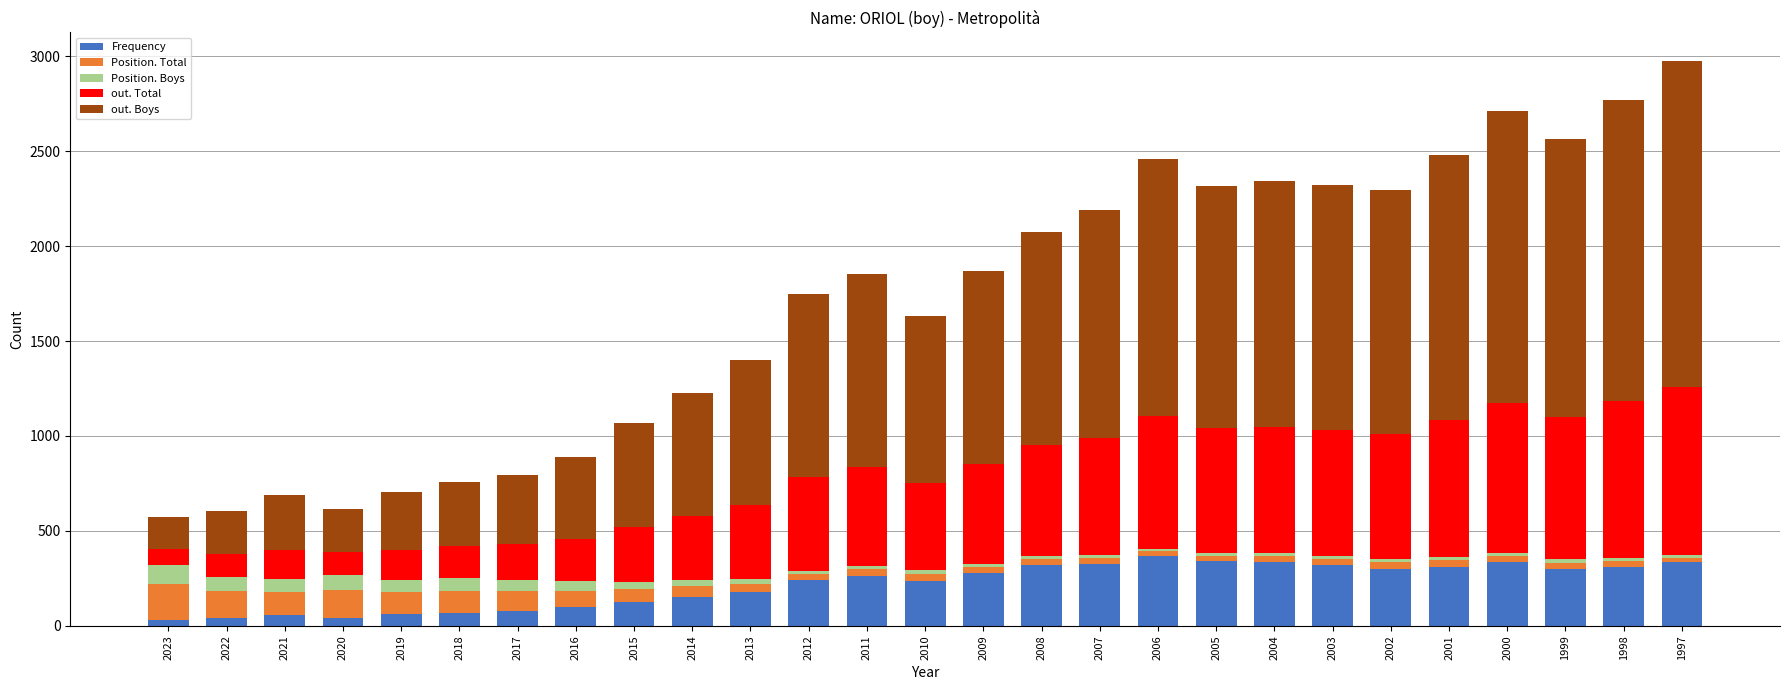

The value of Frequency at 2014 is 152. True or false?

True